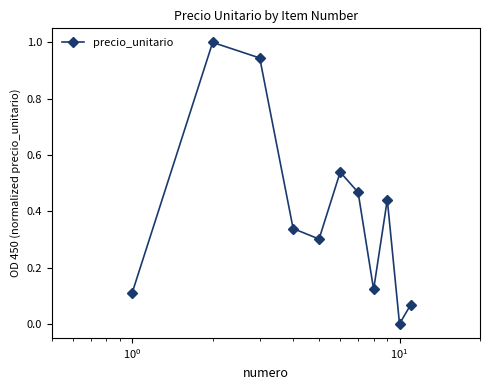

Does the chart display data point markers on the line(s)?

Yes